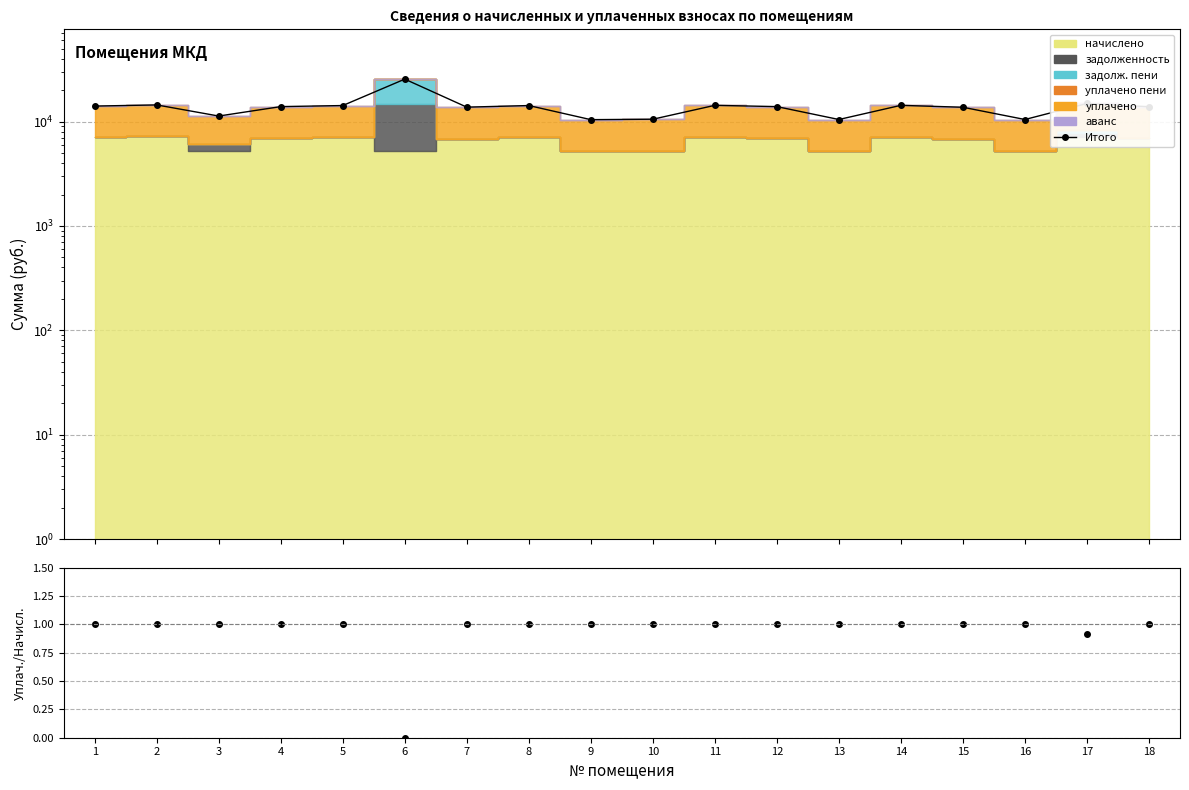

How many interior local peaks (higher than both neighbors) does the data have?

6